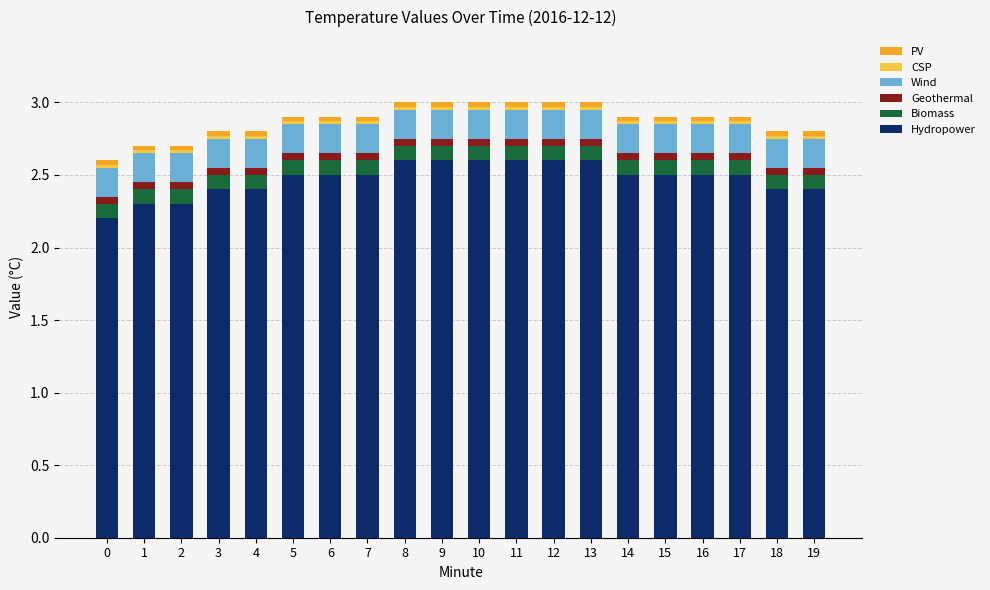

True or false: Hydropower has a value of 2.5 at 7.

True